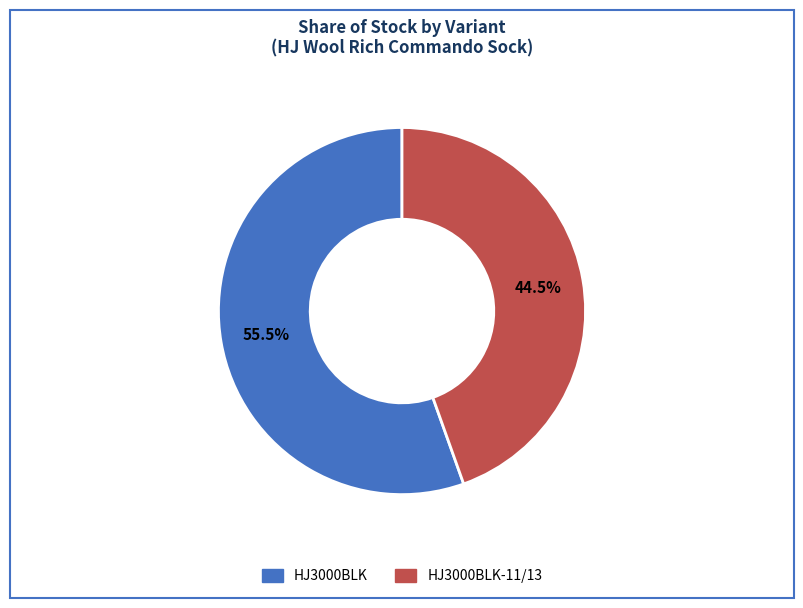

Which slice is the smallest?

HJ3000BLK-11/13